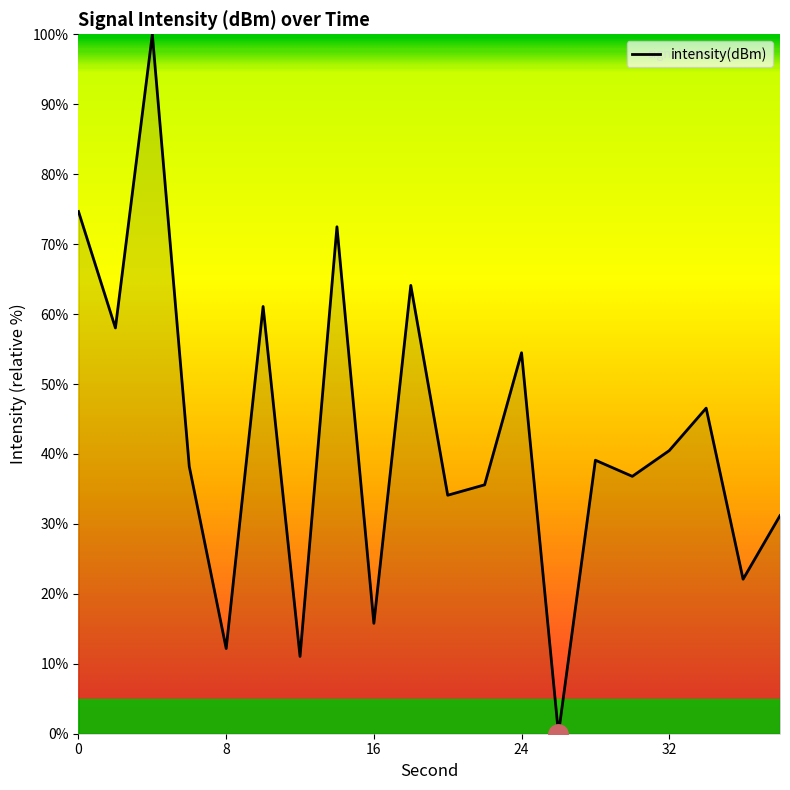

Does the chart have visible grid lines?

No